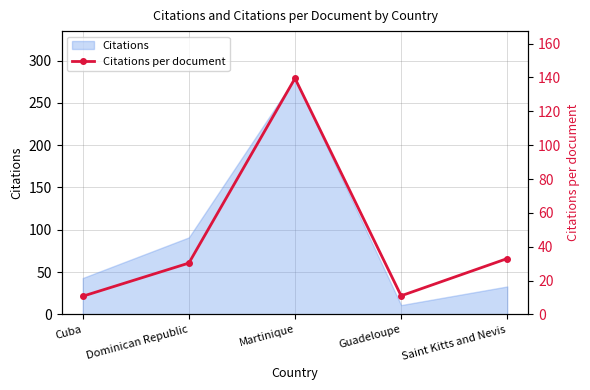

How many values exceed 30?

3